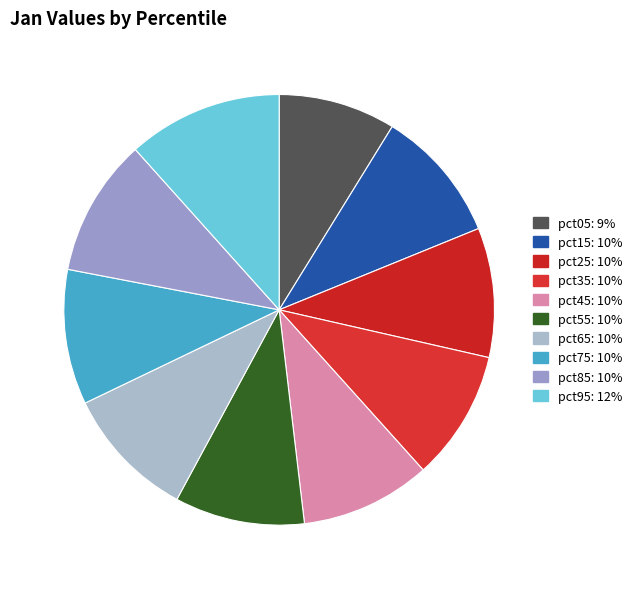

Is there any slice that represents more than half of the pie?

No